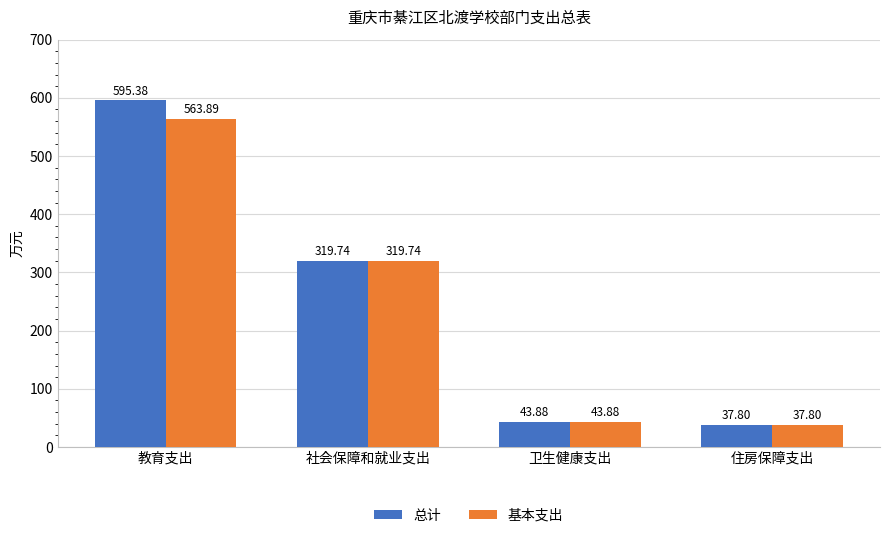

What is the lowest value of the 总计 series?

37.8